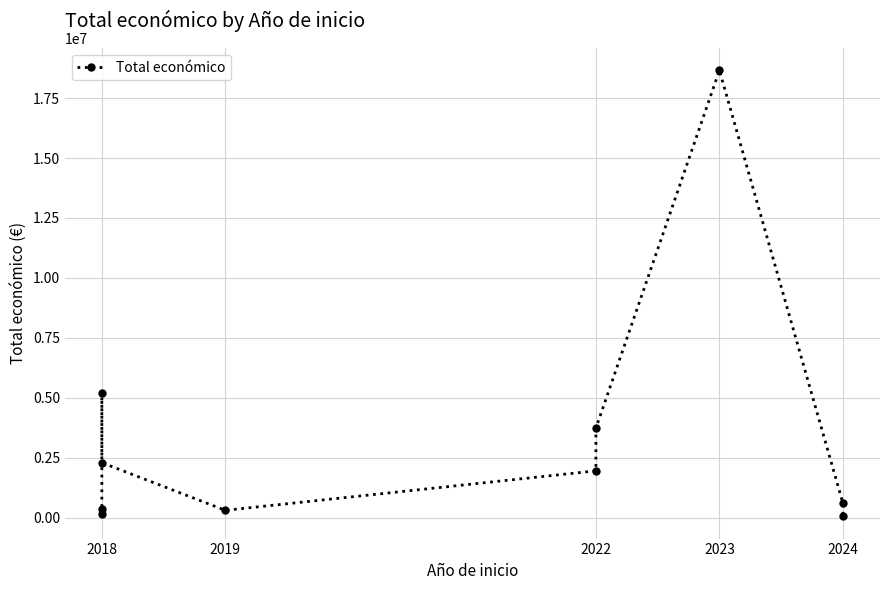

How many lines are shown in the chart?

1